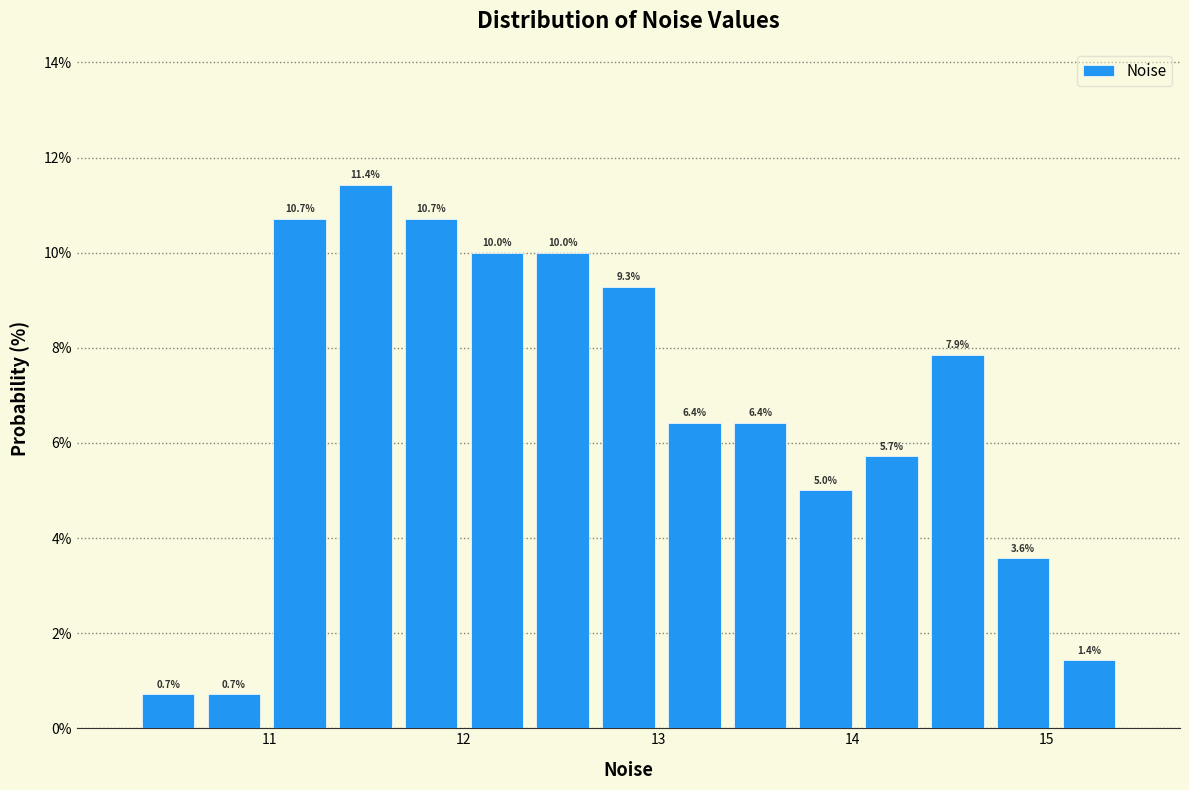

Read against the x-axis, roughly where is the centre of the tallest bar?

11.5